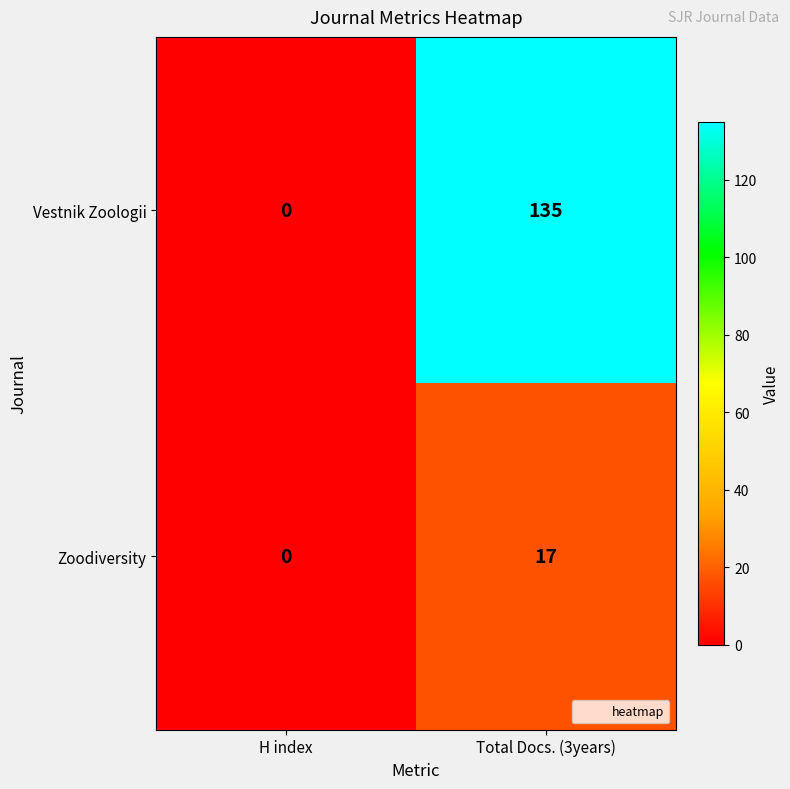

Where is Zoodiversity nearest to the value 8?

H index